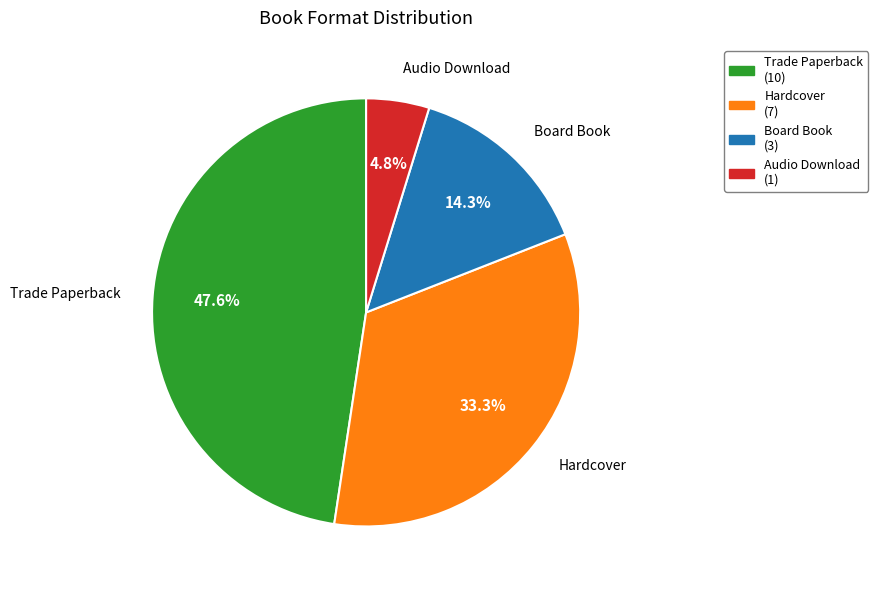

Does Audio Download represent more than half of the total?

No